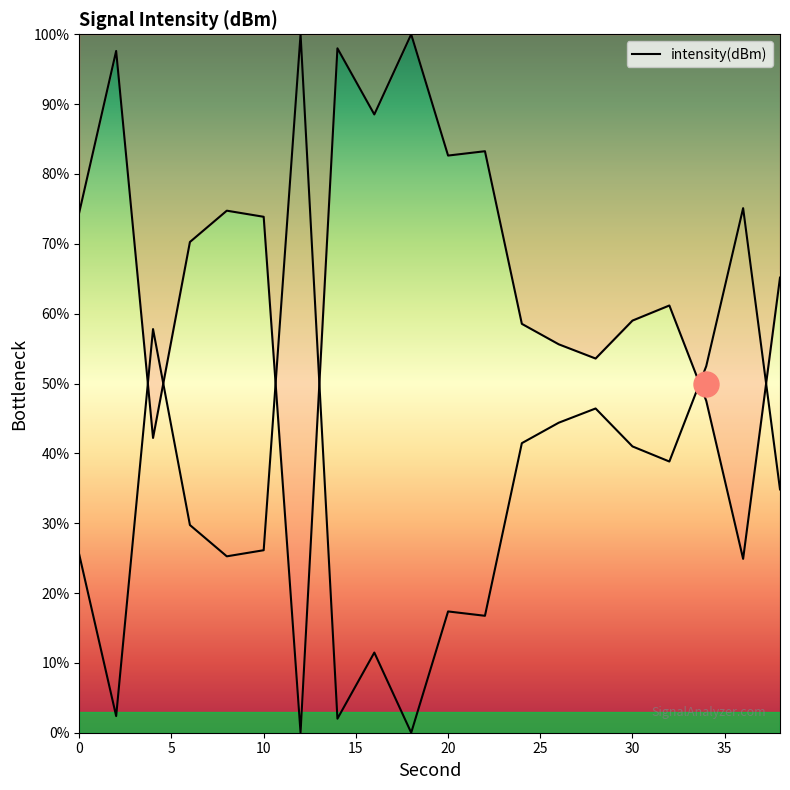

Is this an area chart (filled region under the line)?

No